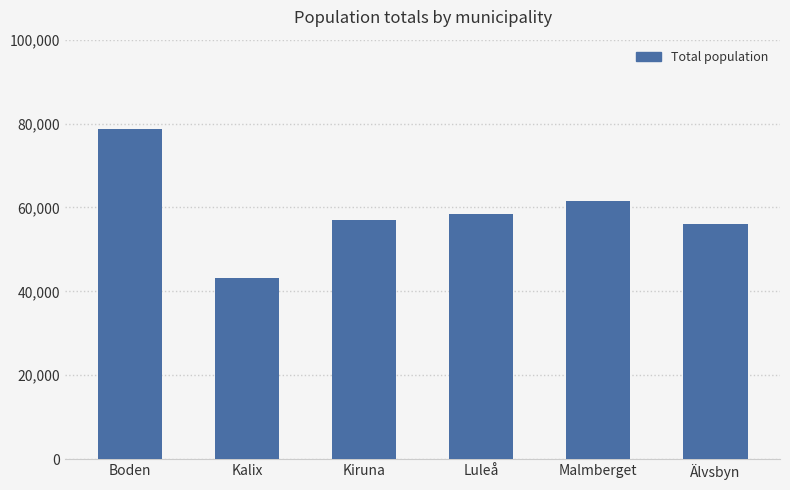

Does the chart contain any negative values?

No